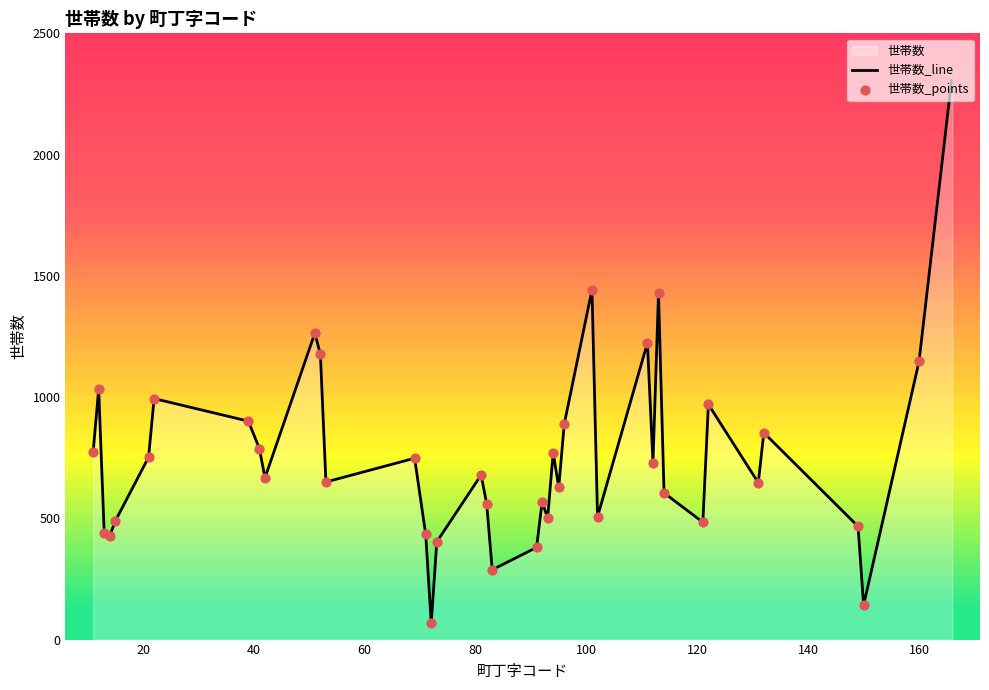

What is the difference between the maximum and minimum values?

2265